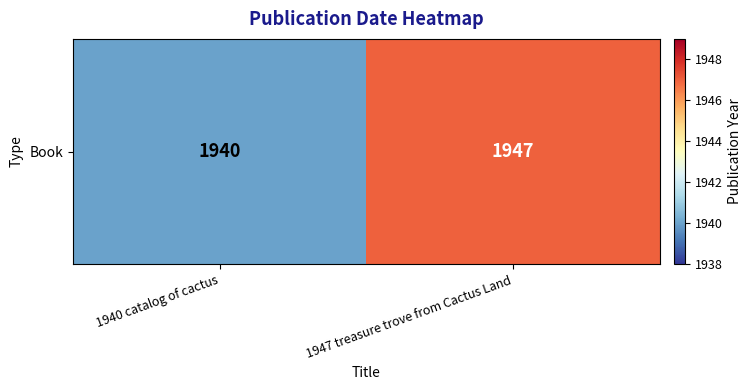

Approximately how many times larger is the value at 1940 catalog of cactus compared to 1947 treasure trove from Cactus Land?

1.0